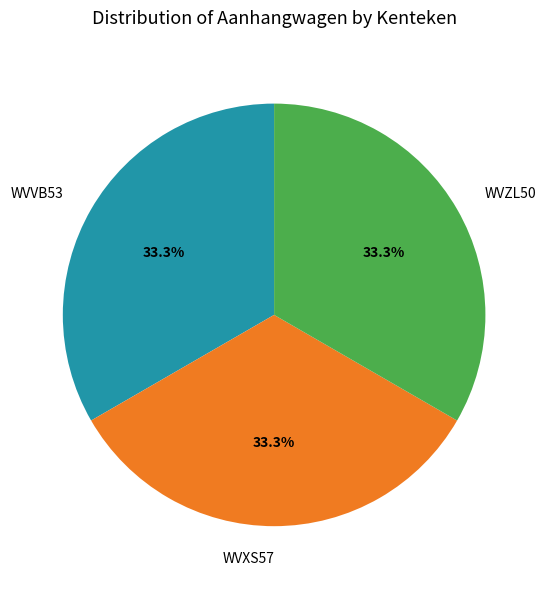

Does WVVB53 represent more than half of the total?

No